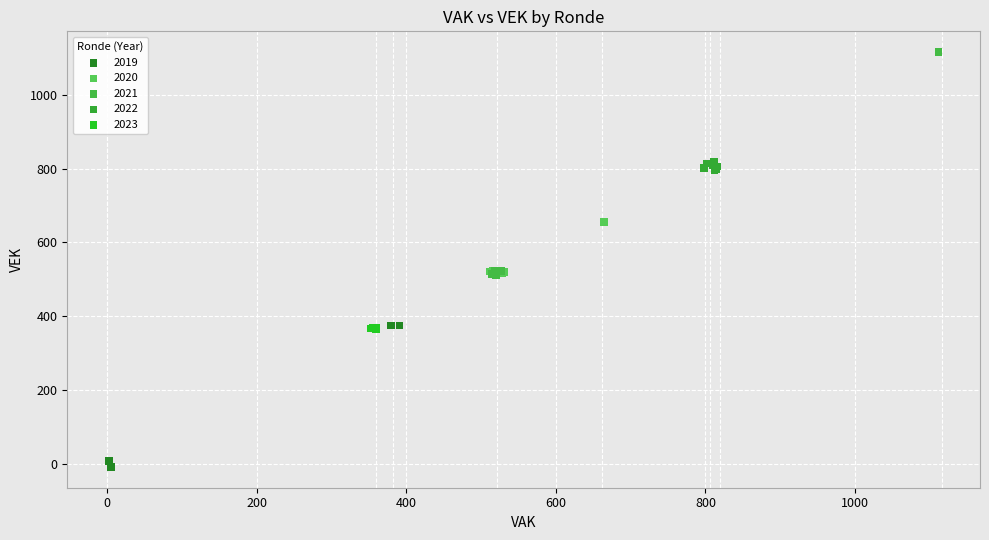

Which series has the largest Y range (max minus min)?

2021